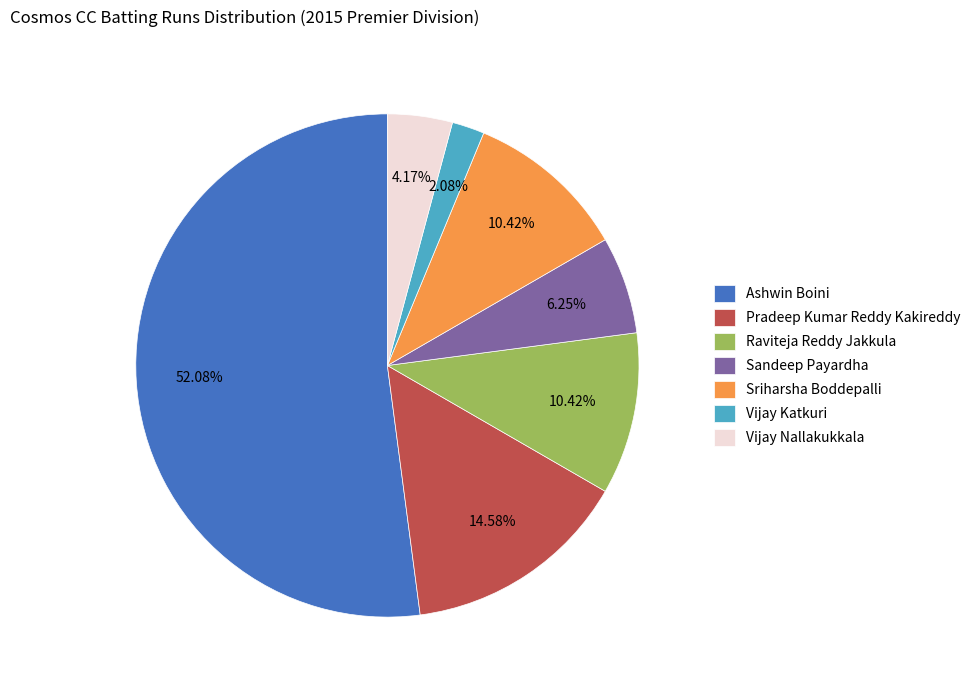

Is the sum of Ashwin Boini and Vijay Nallakukkala greater than half?

Yes